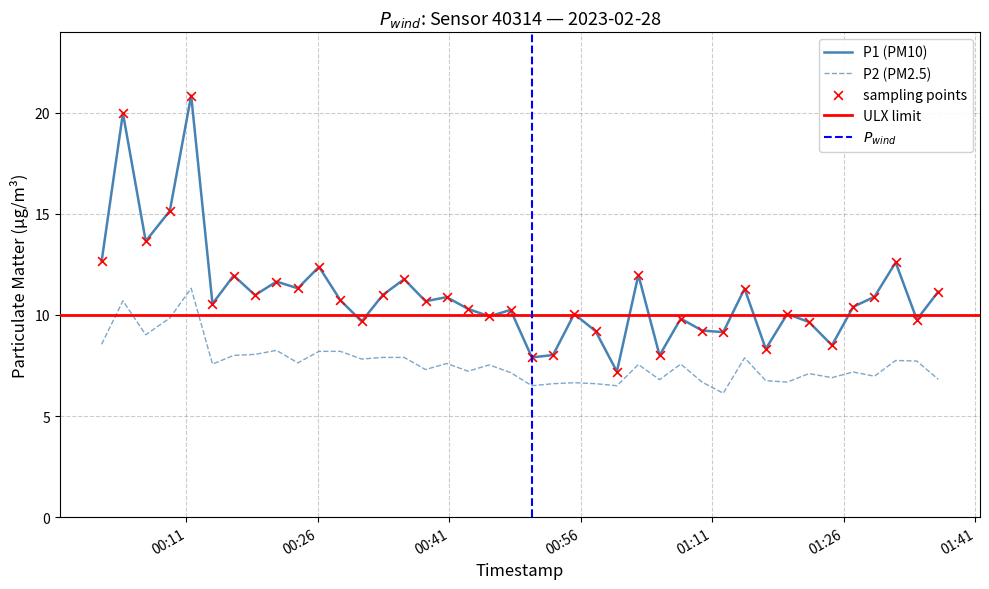

At which category is the sum across all series the highest?

2023-02-28T00:11:32